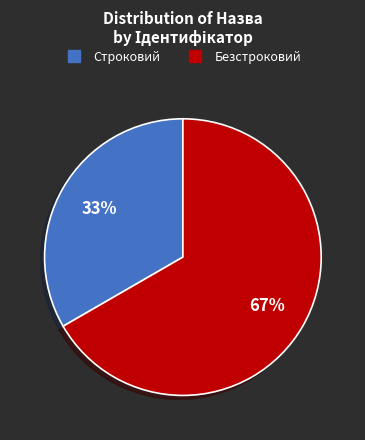

What percentage is the Безстроковий slice, to the nearest percent?

67%